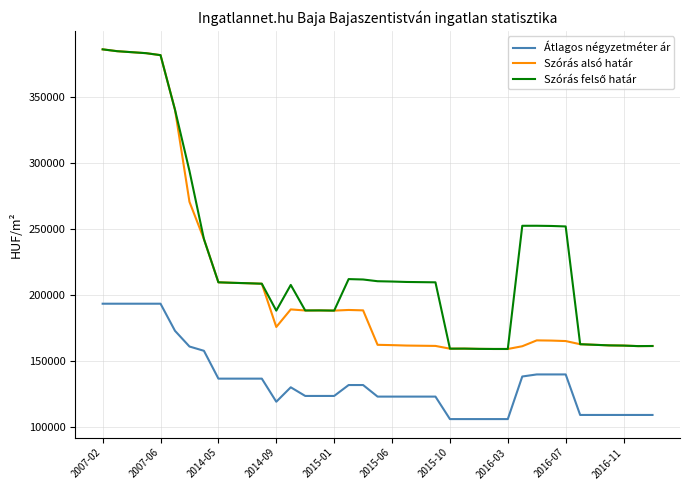

What is the greatest value displayed?

385868